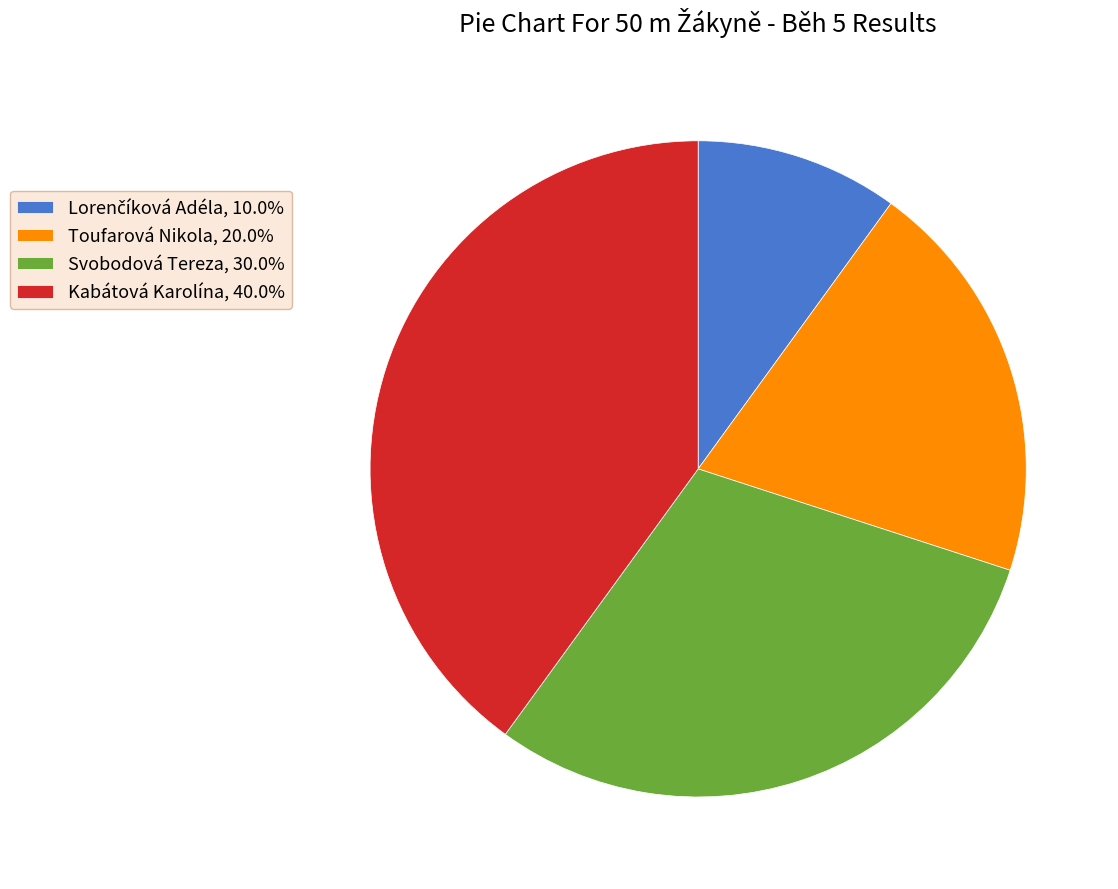

What is the ratio of the value at Toufarová Nikola, 20.0% to the value at Svobodová Tereza, 30.0%?

0.7